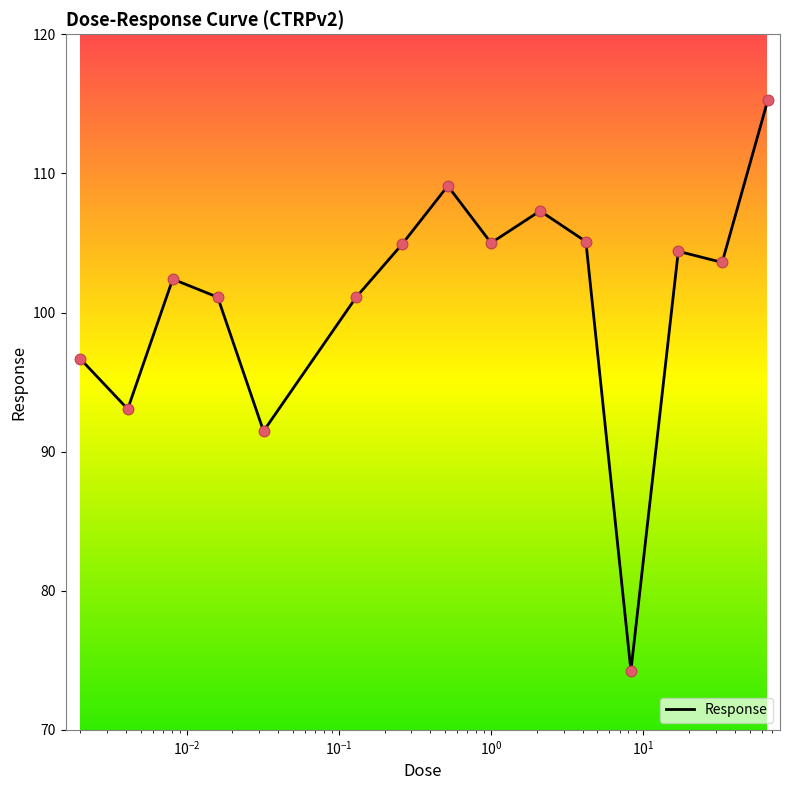

What is the maximum value shown in the chart?

115.3